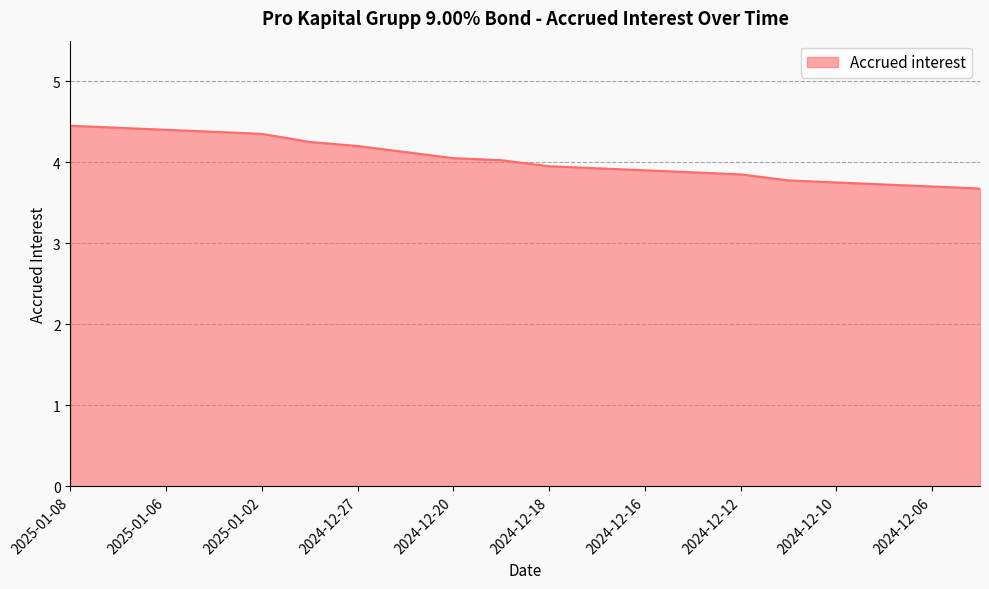

Does the chart have visible grid lines?

Yes